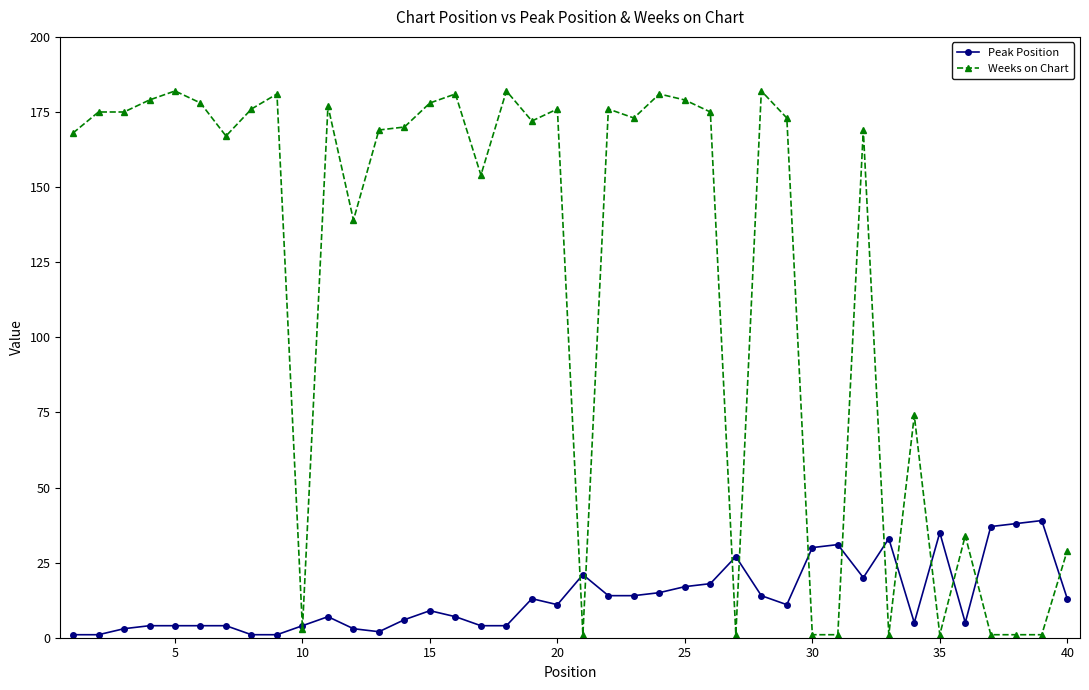

What is the maximum value for Peak Position?

39